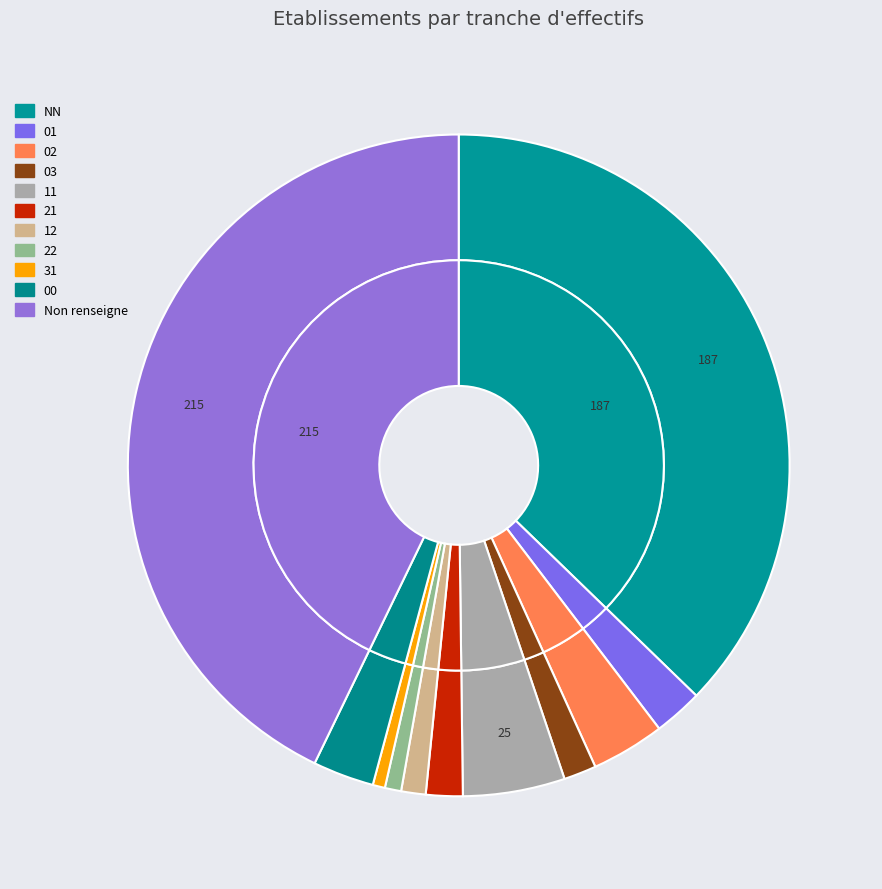

Which category has the smallest portion of the pie?

31